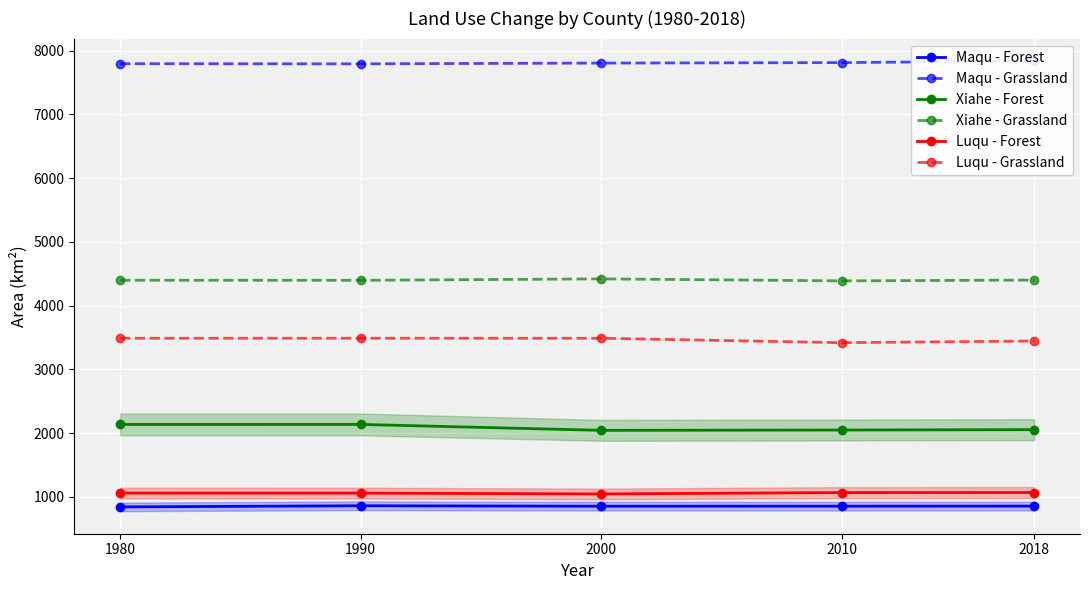

Read the Maqu - Forest value at 2010.

855.6